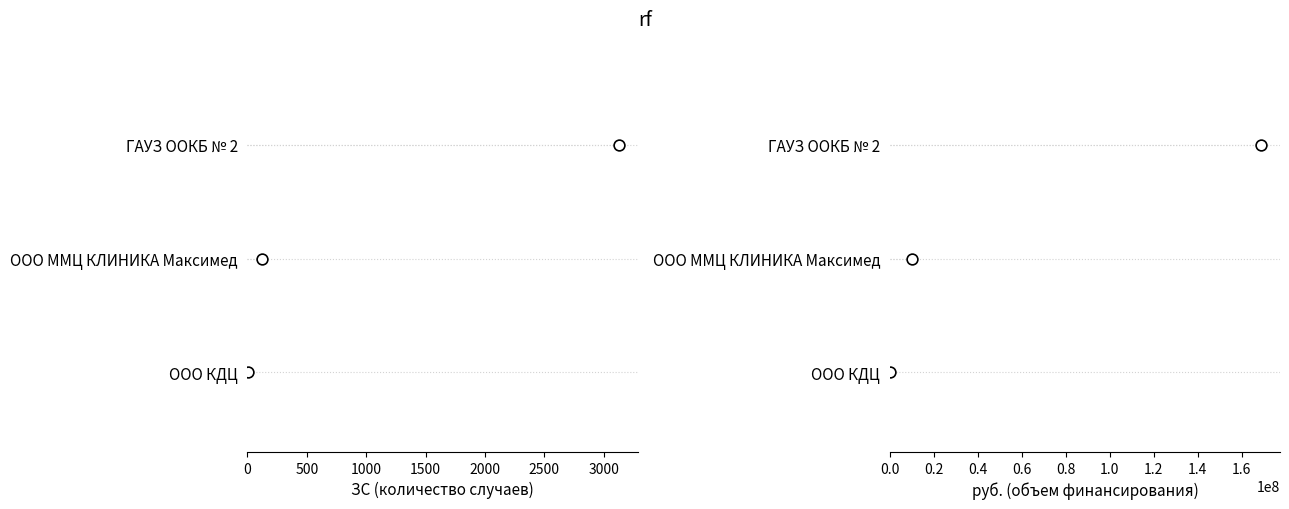

What is the total value across all series at 500?

2